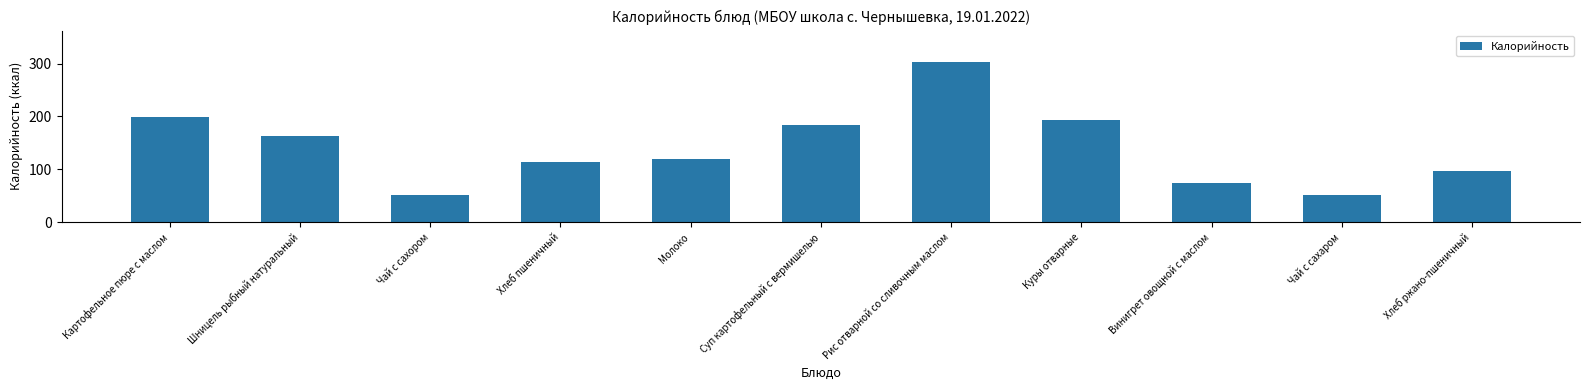

Are the bars grouped side by side (vs. stacked)?

No